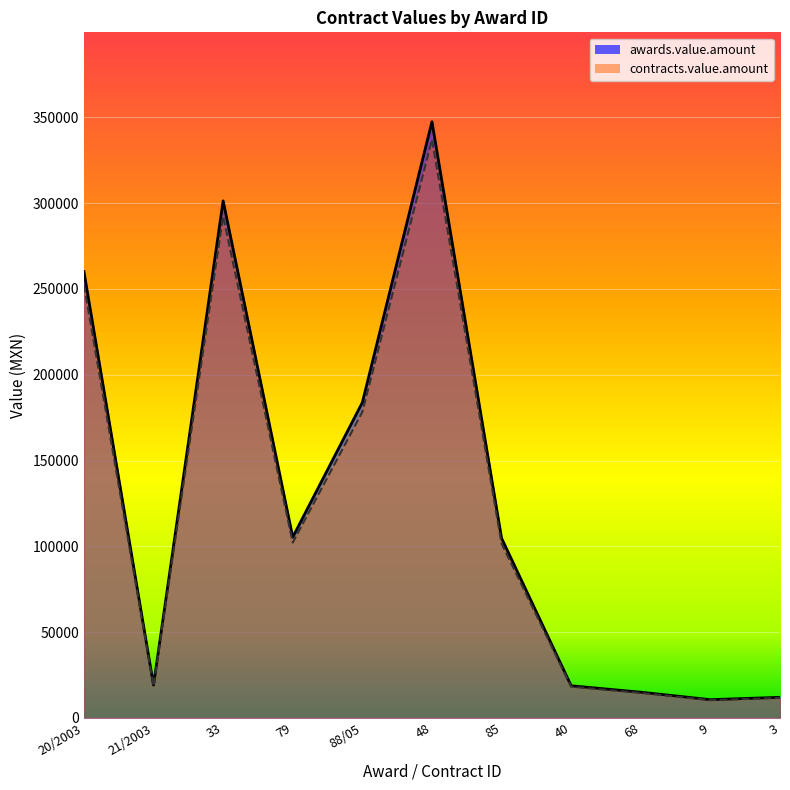

What is the spread (max minus min) of values at 85?

3142.5